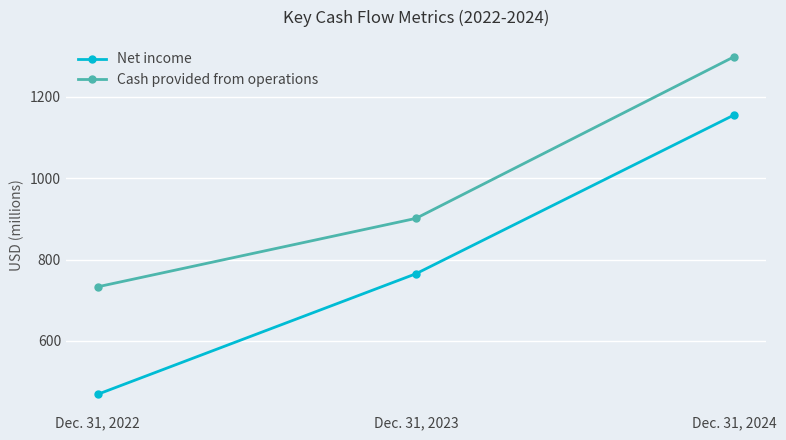

What is the difference between the Cash provided from operations values at Dec. 31, 2023 and Dec. 31, 2024?

397